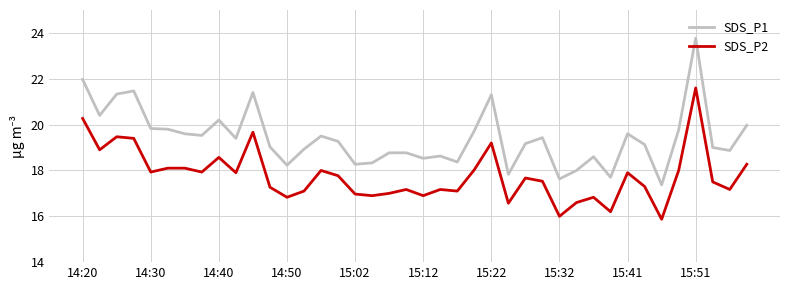

How many lines are shown in the chart?

2